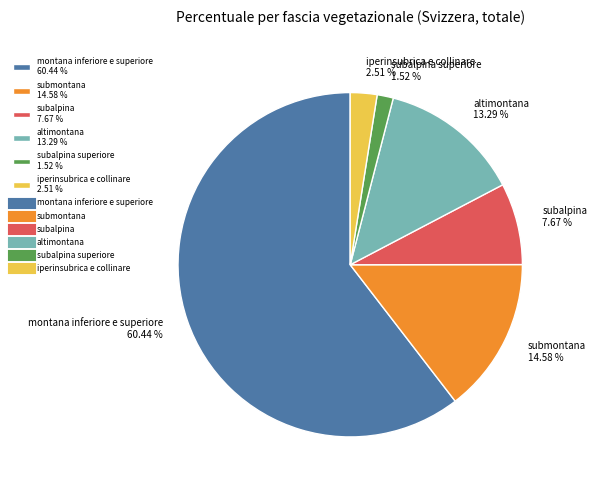

Which slice represents more than half of the pie?

montana inferiore e superiore 60.44 %